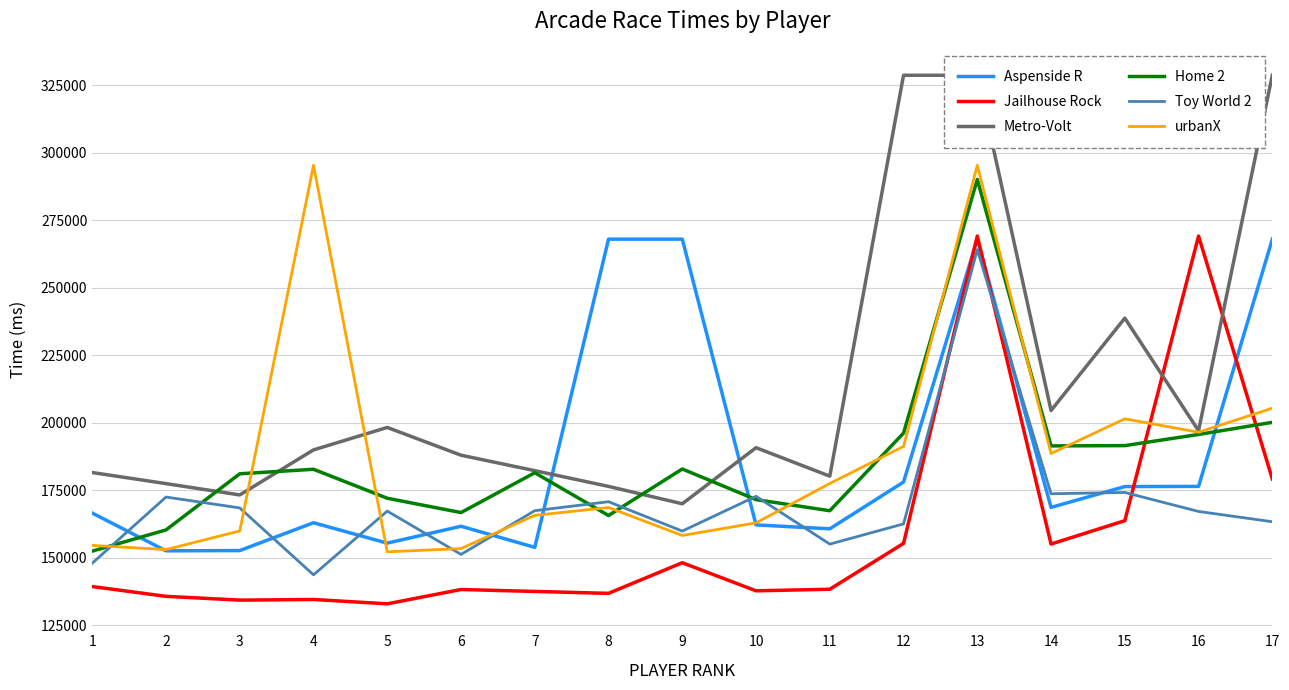

Which series has the widest spread of values?

Metro-Volt